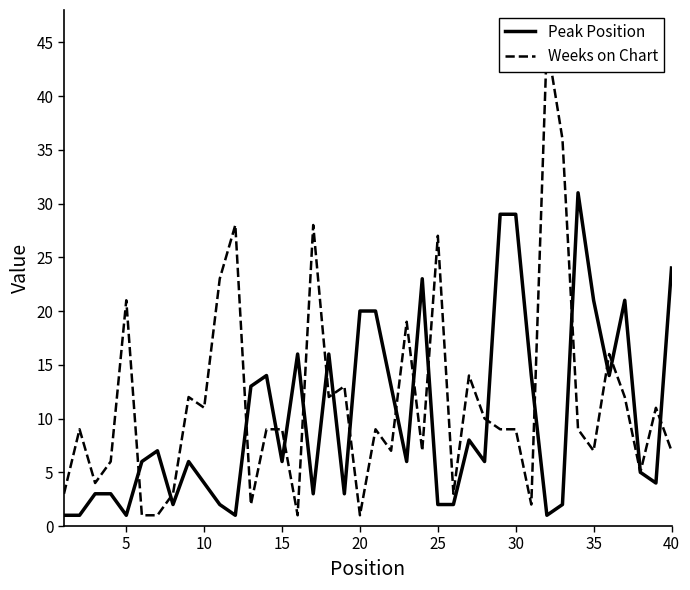

After their last crossing, which series has the higher values: Weeks on Chart or Peak Position?

Peak Position